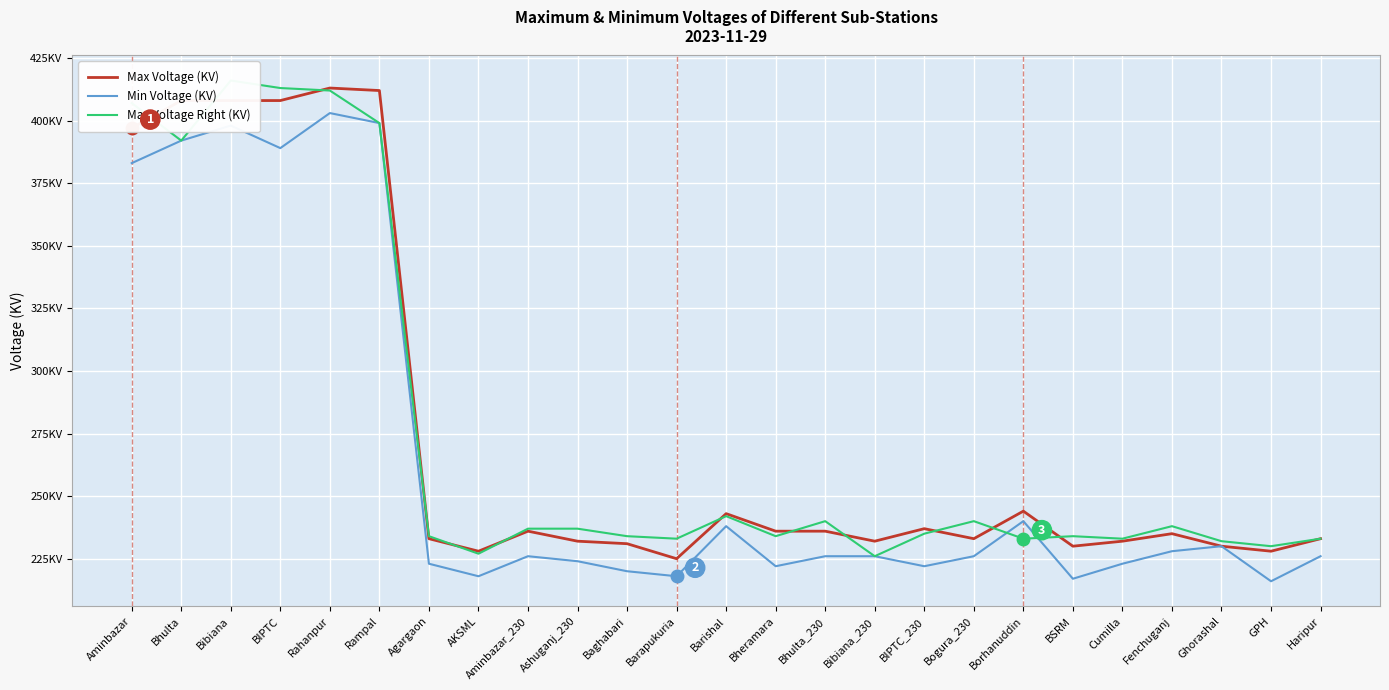

What are all the series names shown in the legend?

Max Voltage (KV), Min Voltage (KV), Max Voltage Right (KV)